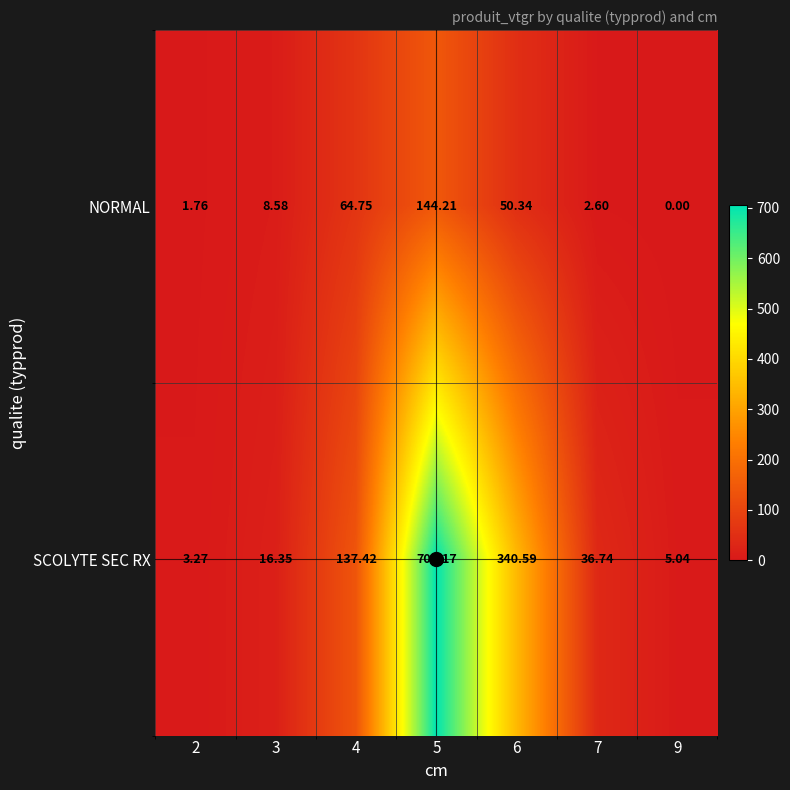

Rank the series by their maximum value, from lowest to highest.

NORMAL, SCOLYTE SEC RX